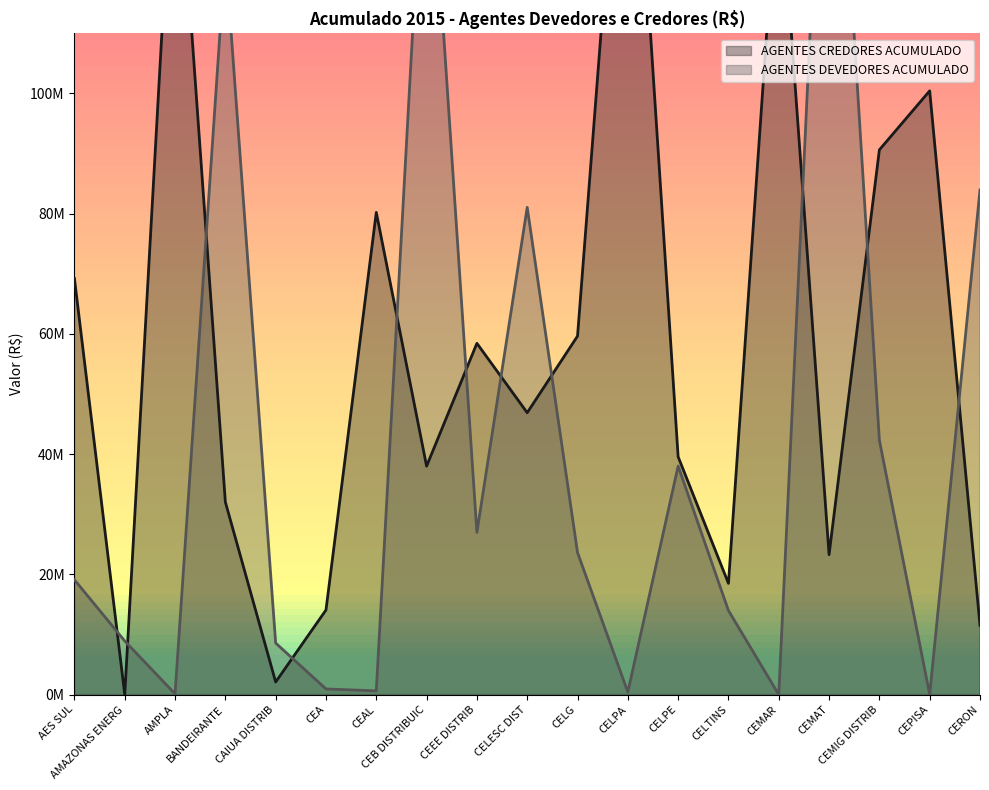

At how many categories does at least one series exceed 78520649?

11